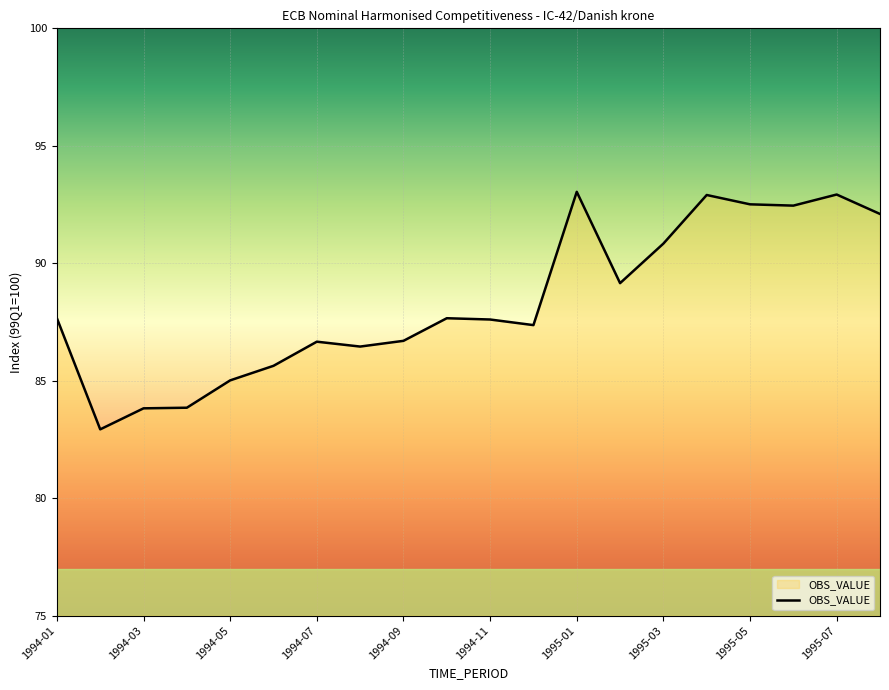

What is the greatest value displayed?

93.0